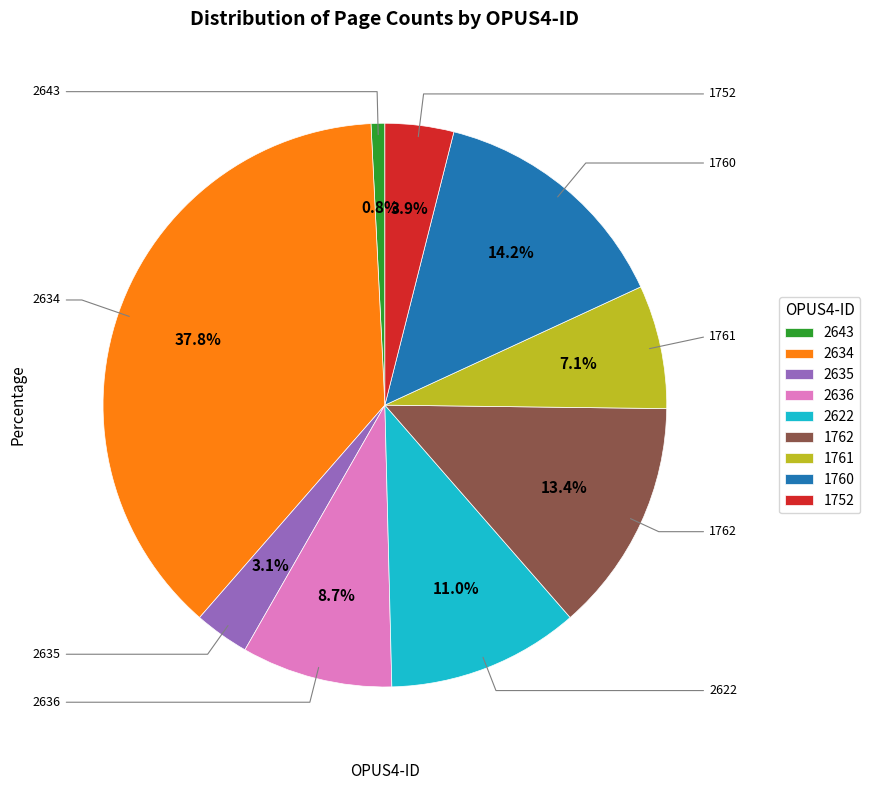

What is the total percentage of 2636 and 2635?

11.8%